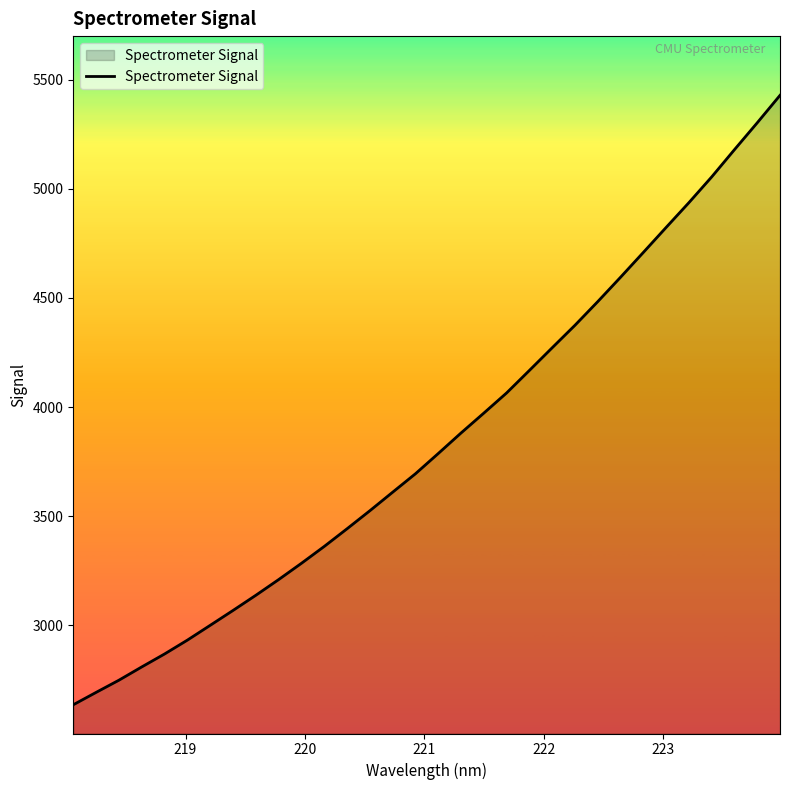

What is the maximum value shown in the chart?

5428.6